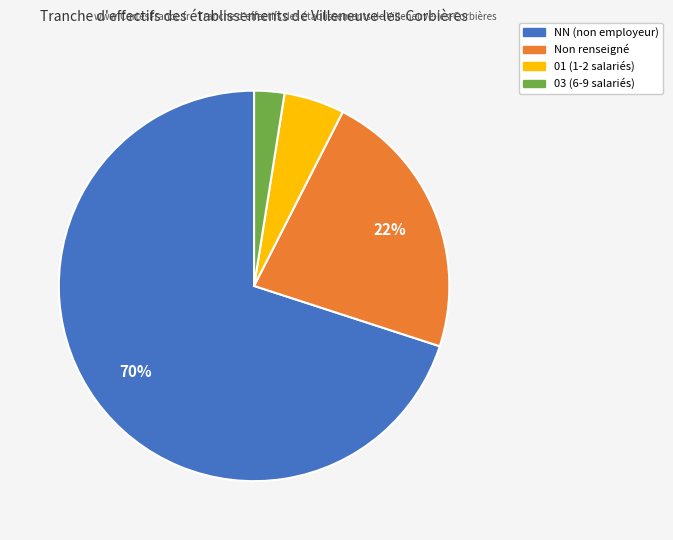

Is there a majority slice in this chart?

Yes